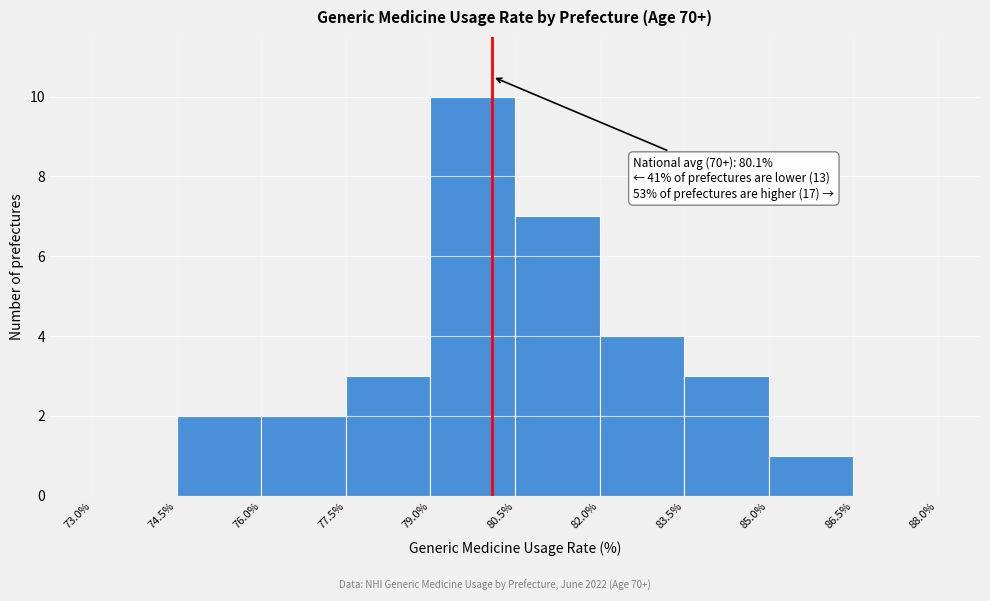

Which range on the x-axis has the tallest bar?

79.0% to 80.5%